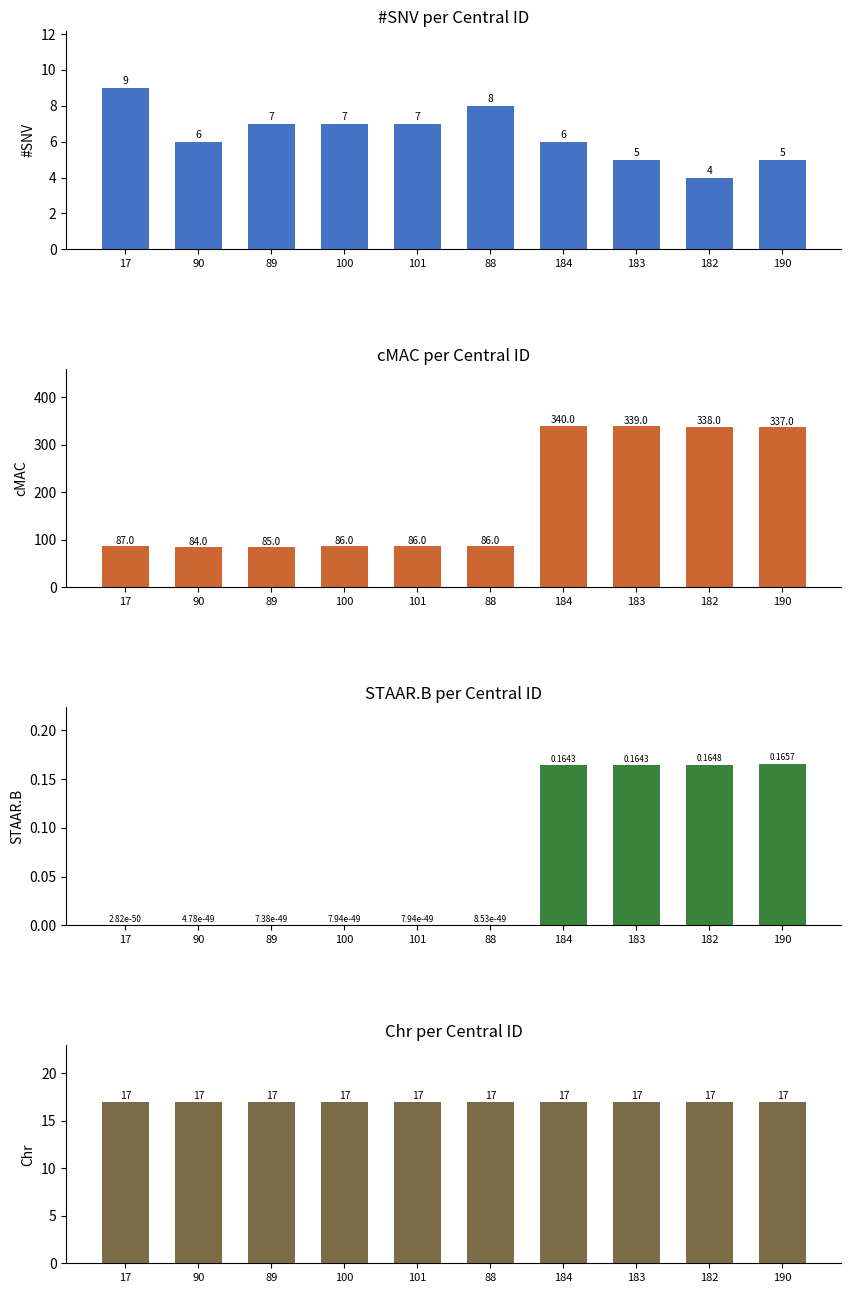

How many data points in #SNV are less than 7?

5